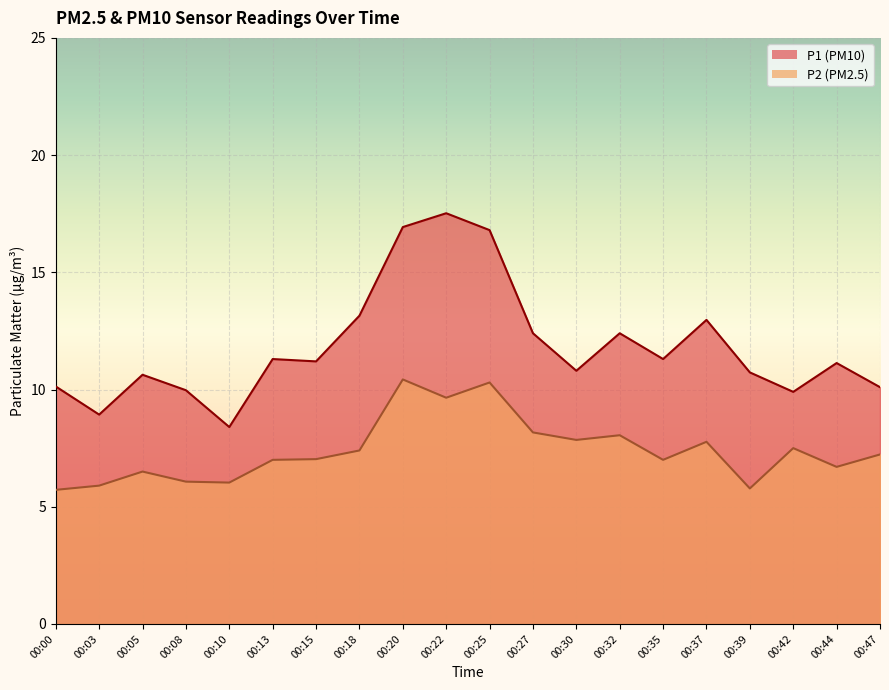

Reading left to right, list all the values displayed in this chart.

P1: 10.1	8.9	10.6	10.0	8.4	11.3	11.2	13.2	16.9	17.5	16.8	12.4	10.8	12.4	11.3	13.0	10.7	9.9	11.1	10.1
P2: 5.7	5.9	6.5	6.1	6.0	7.0	7.0	7.4	10.4	9.7	10.3	8.2	7.8	8.1	7.0	7.8	5.8	7.5	6.7	7.2